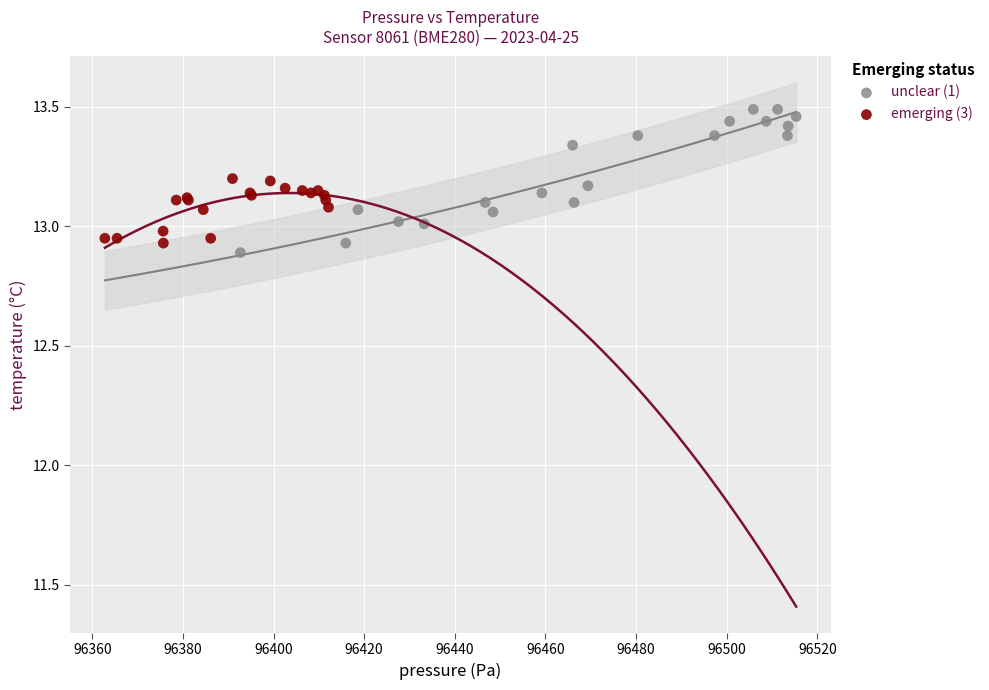

Which series has the largest Y range (max minus min)?

unclear (1)